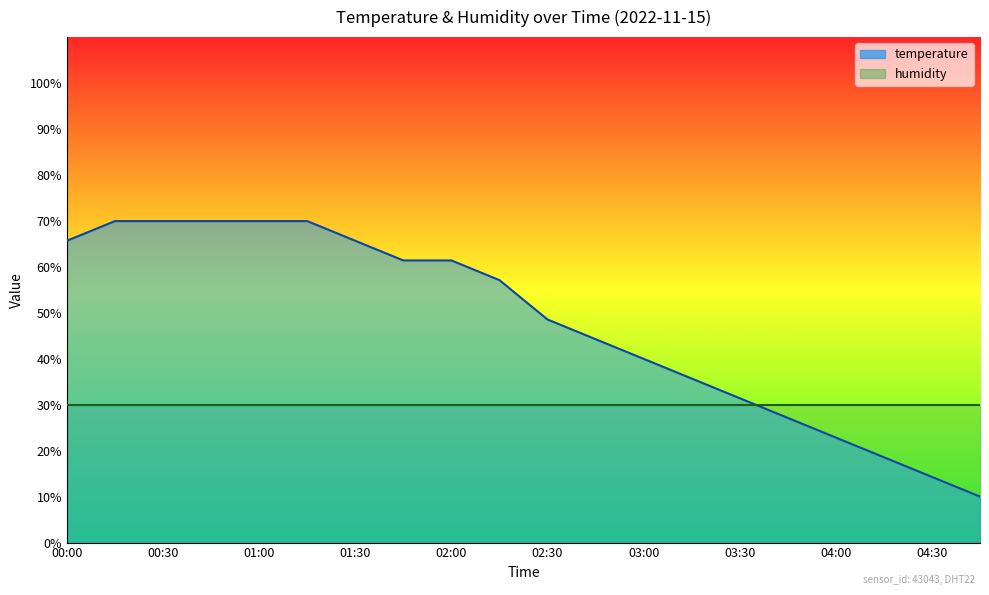

What is the label of the 14th point from the left?

03:15